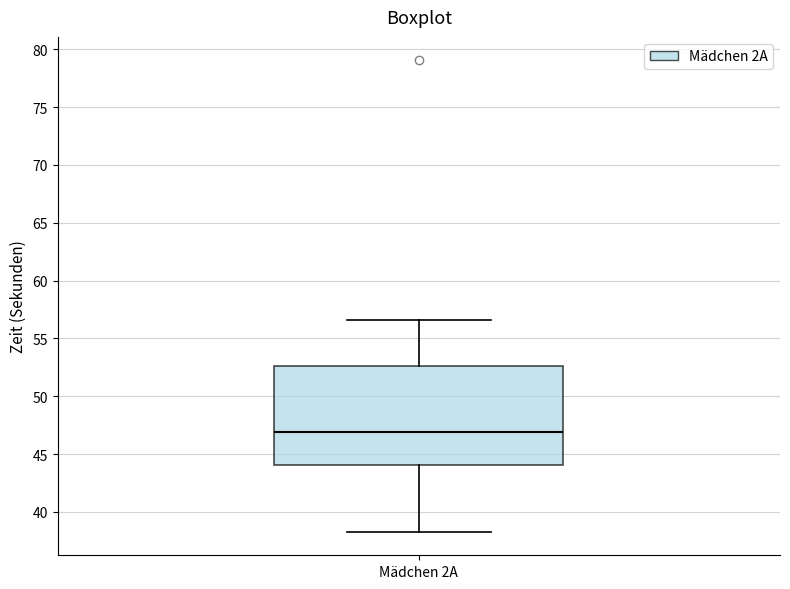

Transcribe this box plot: give where the median line is, the range the box spans, and where the two whiskers end, as read against the y-axis. The values are not printed on the chart, so give them approximately, as read against the axis.

median 47.0, box 44.0 to 52.5, whiskers 38.5 to 56.5